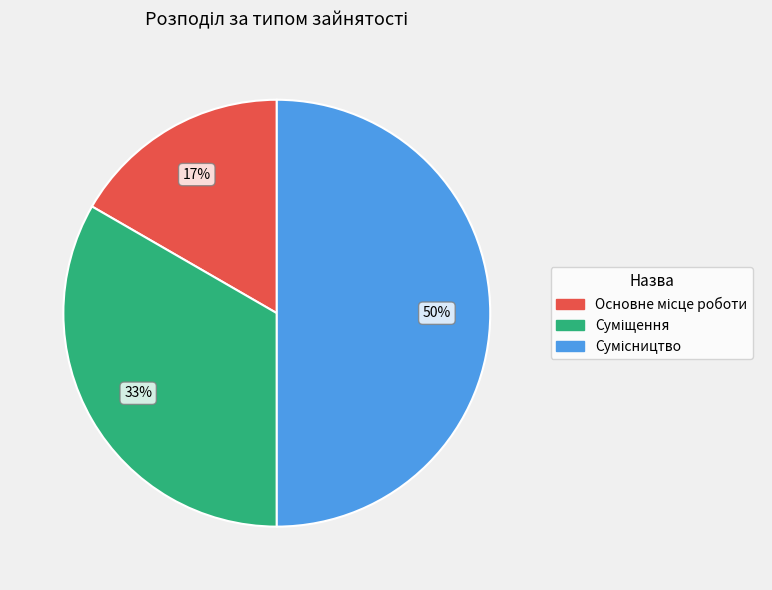

To the nearest percent, what is the difference between the largest and smallest slice percentages?

33%